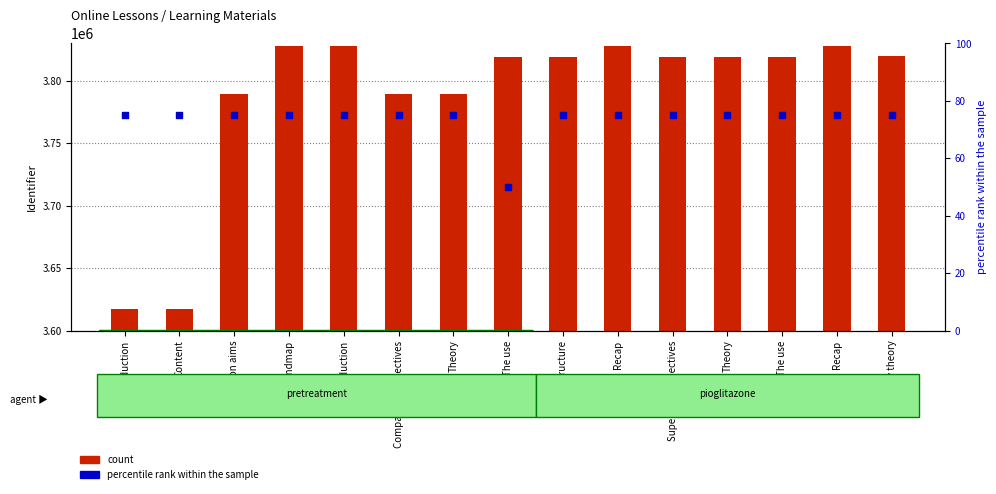

Which series reaches the minimum Y coordinate?

percentile rank within the sample